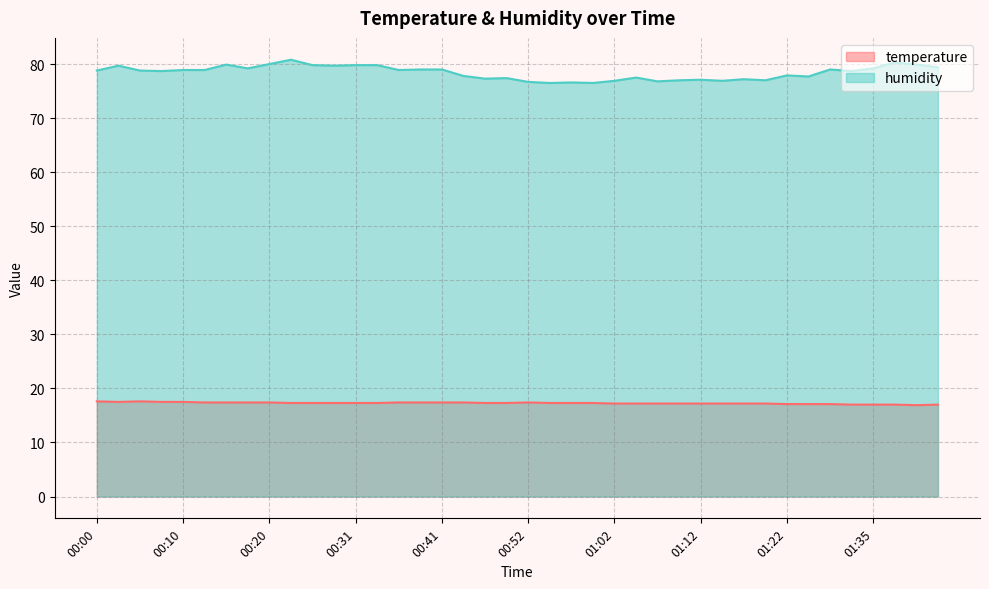

The value of temperature at 00:02 is 17.5. True or false?

True